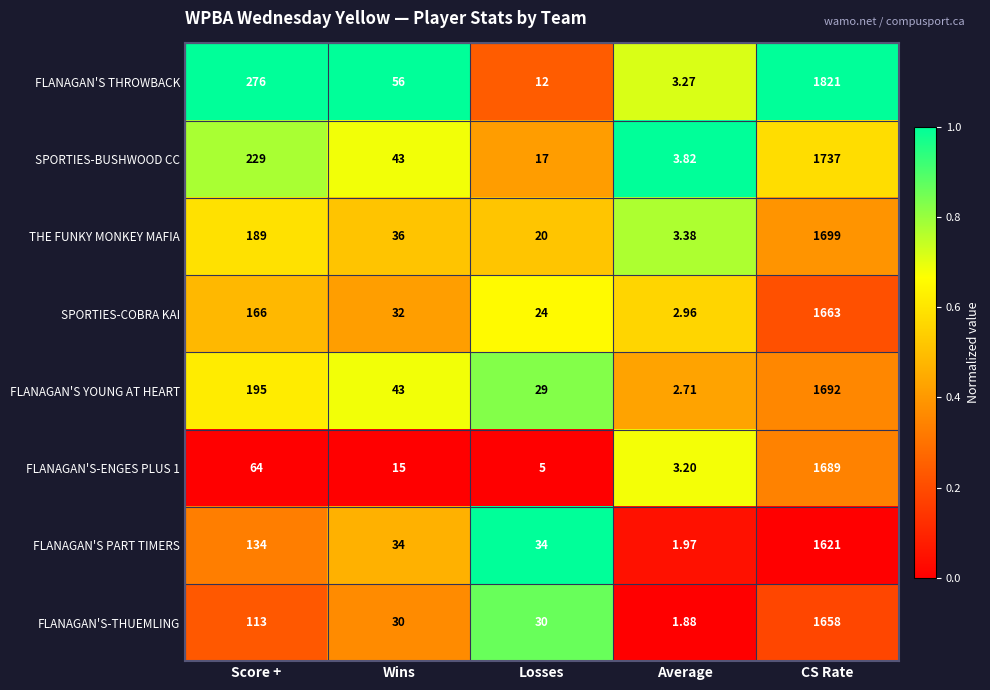

Where is THE FUNKY MONKEY MAFIA nearest to the value 851?

Score +